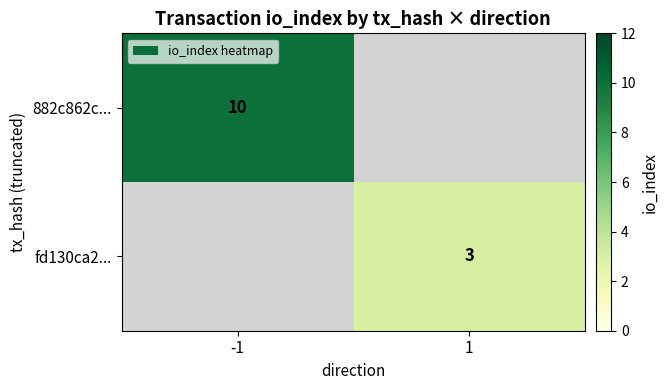

True or false: 882c862c... has a value of 10 at -1.

True